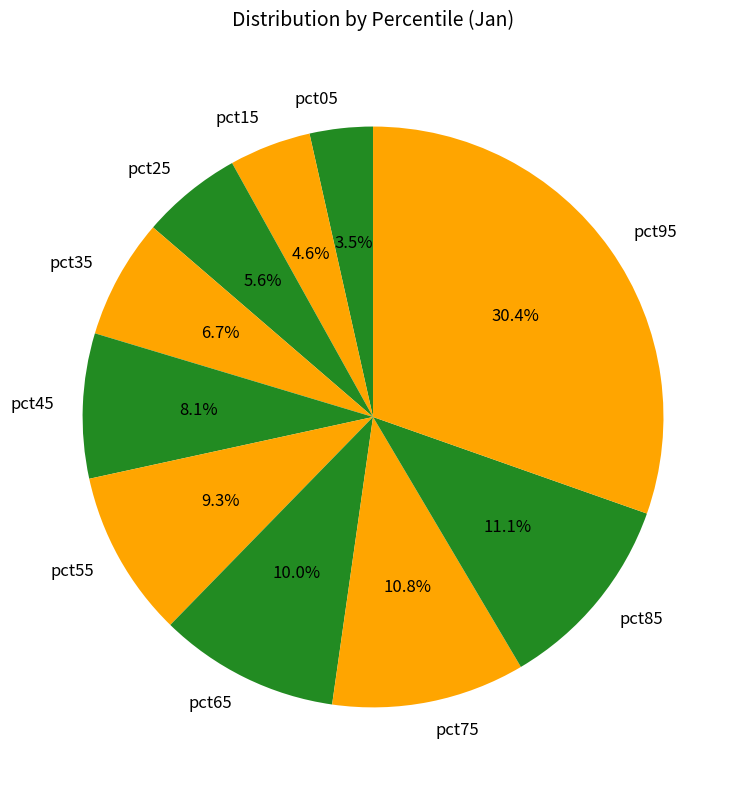

To the nearest percent, what is the average slice percentage?

10%